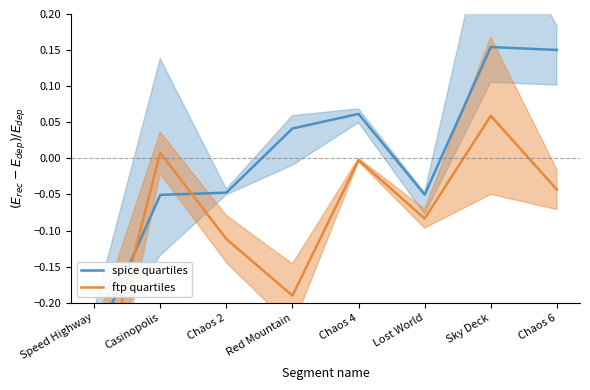

Where does the spice quartiles series first go above 0?

Red Mountain